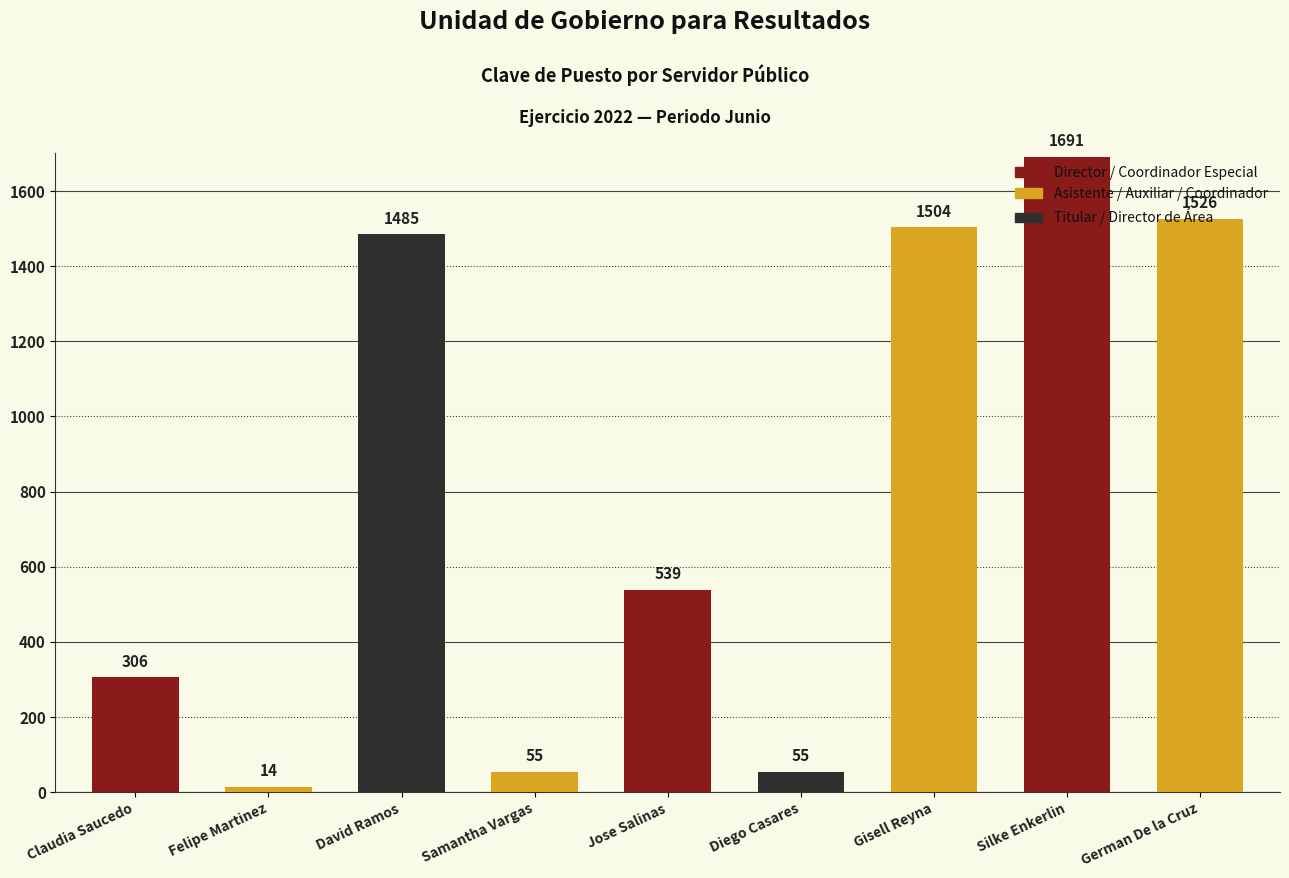

The value at Gisell Reyna is 1504. True or false?

True